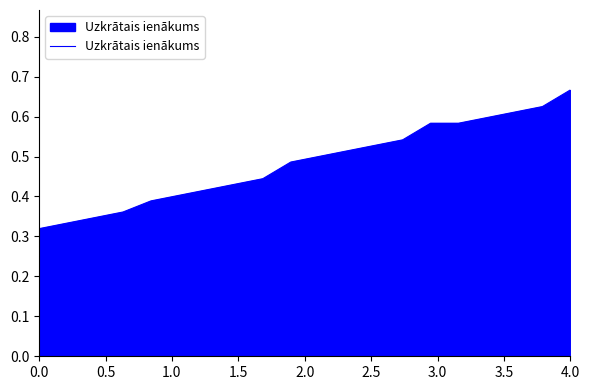

Is this an area chart (filled region under the line)?

Yes